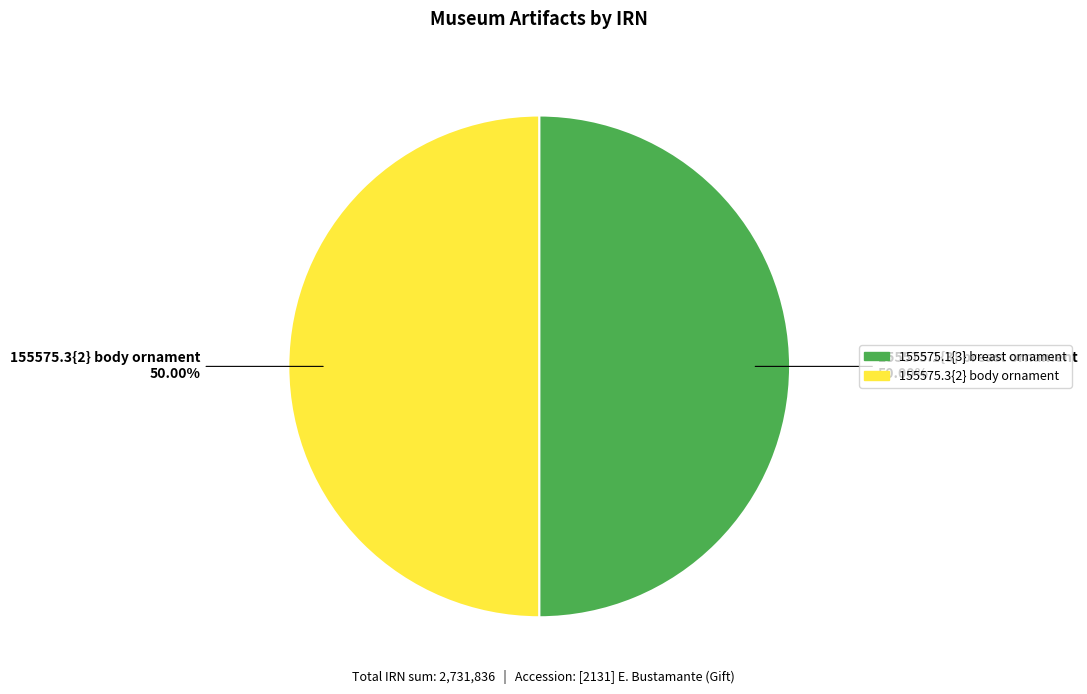

What percentage is the 155575.1{3} breast ornament slice, to the nearest percent?

50%